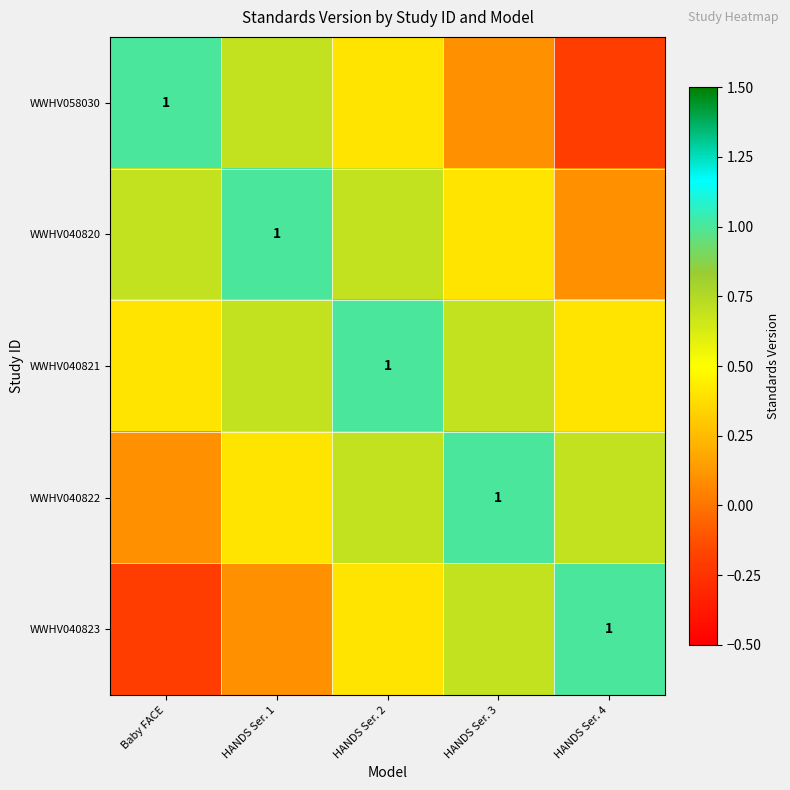

What is the total value across all series at Baby FACE?

2.0